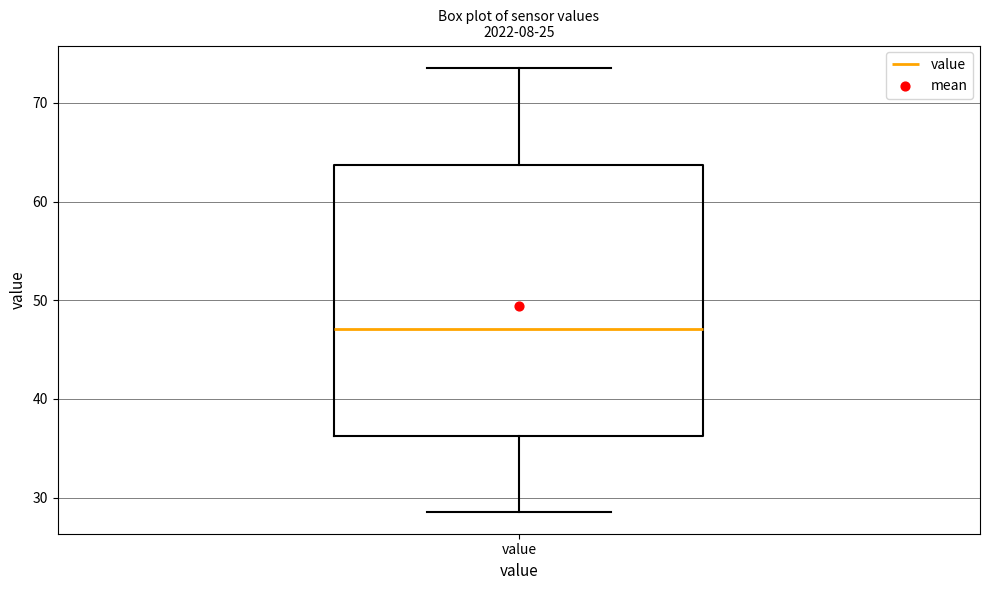

Read this box plot against the y-axis: the position of the median line, the range covered by the box, and the ends of both whiskers. The values are not printed on the chart, so give them approximately, as read against the axis.

median 47, box 36 to 64, whiskers 29 to 74